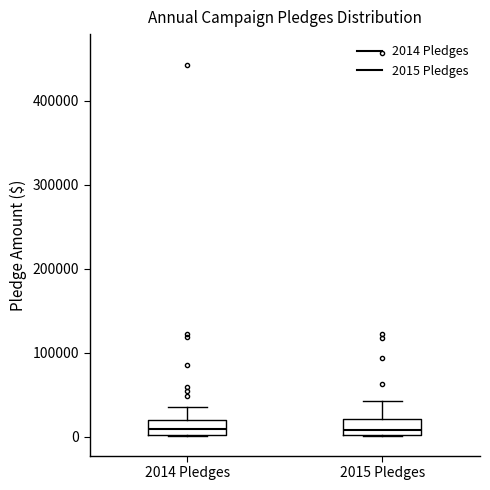

Reading left to right, transcribe this box plot: for each box, give where its median line is, the range the box spans, and where its two whiskers end, as read against the y-axis. The values are not printed on the chart, so give them approximately, as read against the axis.

2014 Pledges: median 10000, box 0 to 20000, whiskers 0 to 30000
2015 Pledges: median 10000, box 0 to 20000, whiskers 0 to 40000